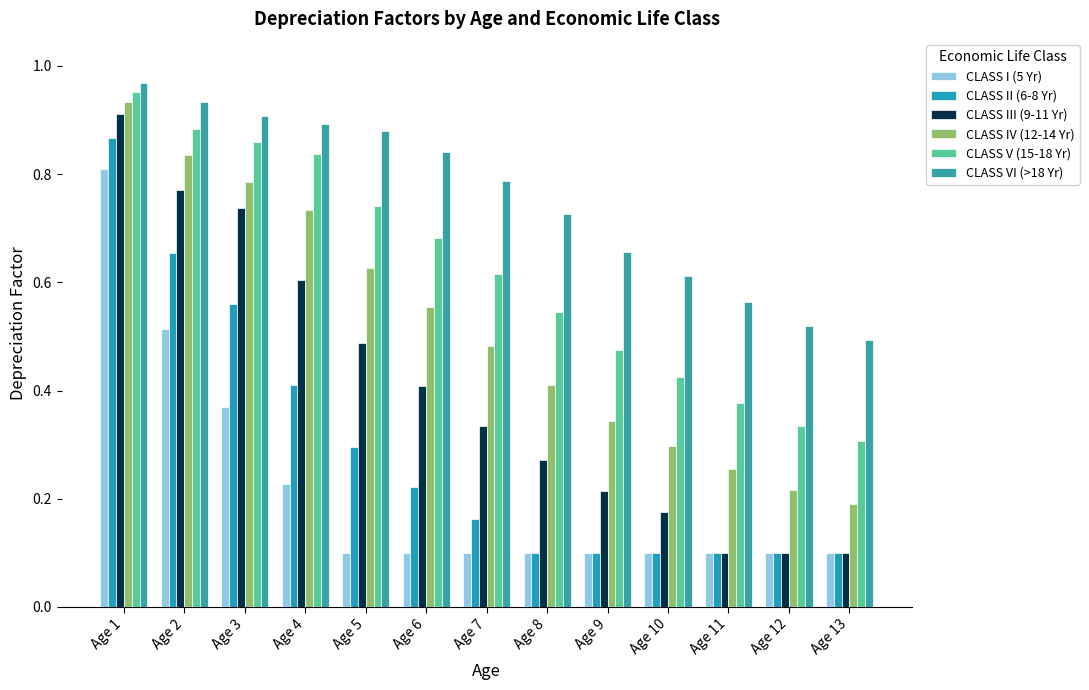

How many categories are shown in the chart?

13